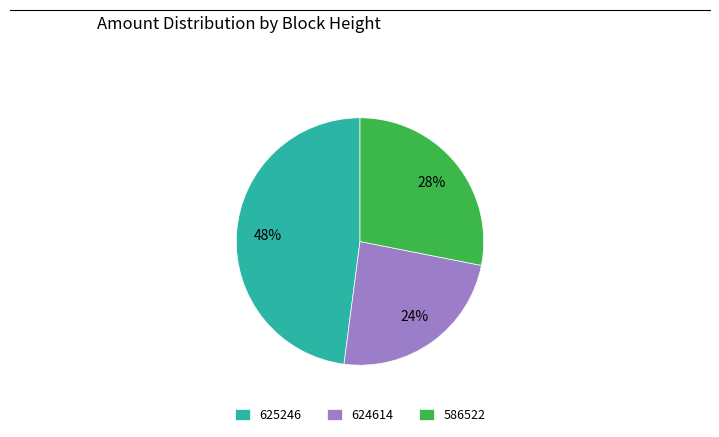

Does 624614 account for over 50% of the chart?

No